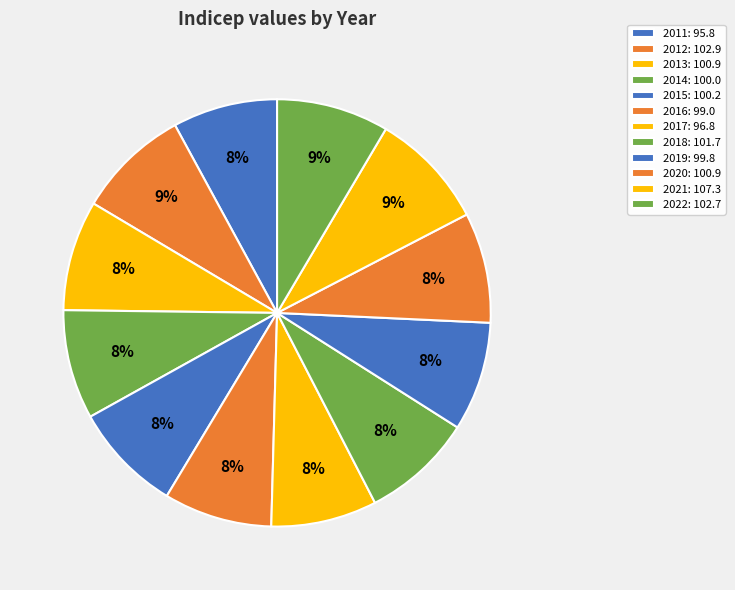

Is it true that 2012 is 9% of the pie?

True